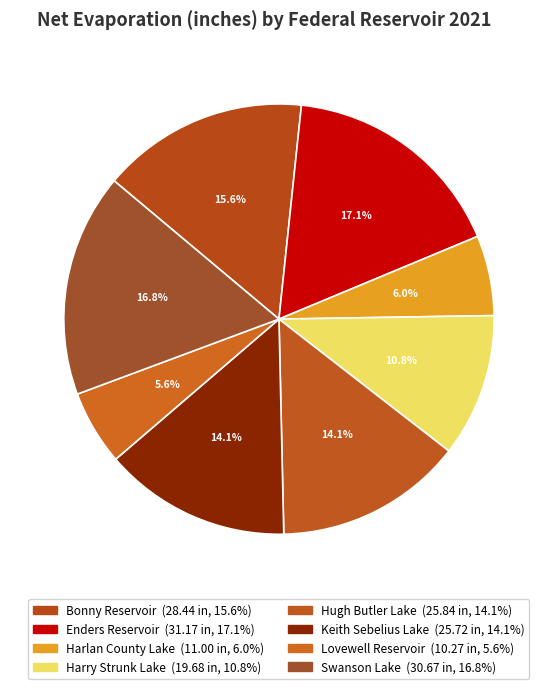

How many slices are in this pie chart?

8